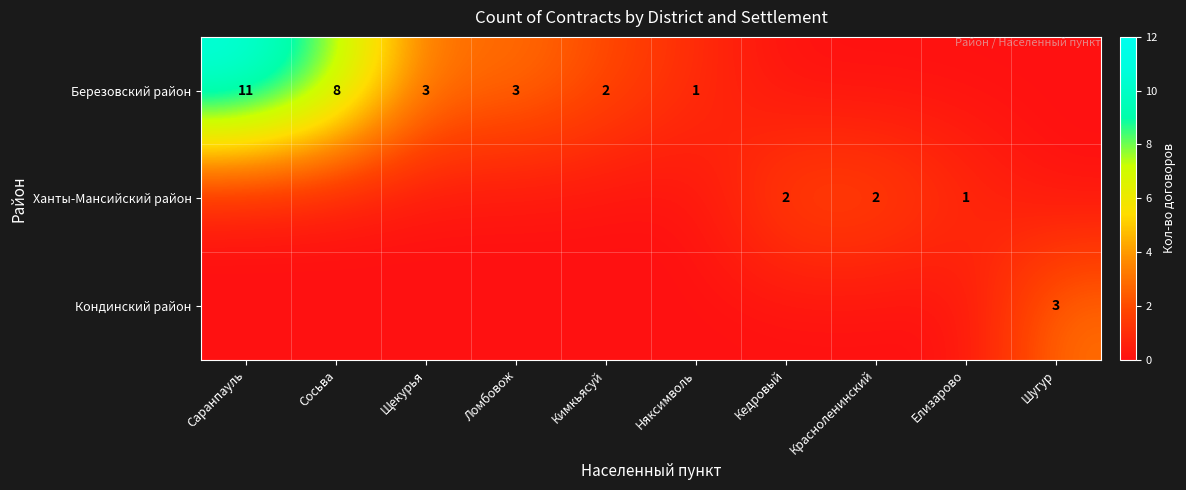

What is the spread (max minus min) of values at Сосьва?

8